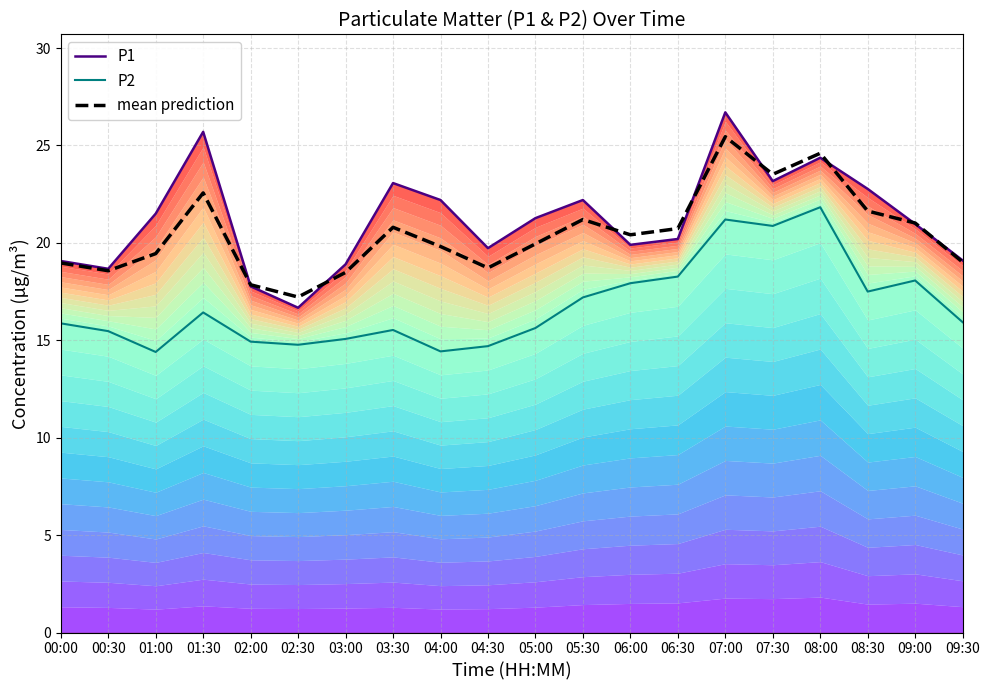

How many interior local valleys does the P1 series have?

5